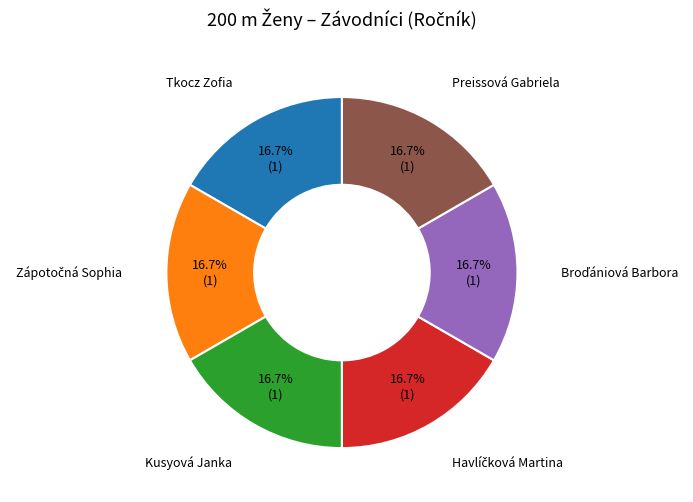

Does any single category account for the majority?

No